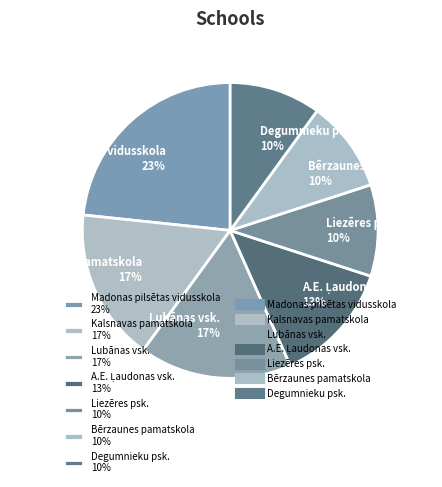

True or false: Lubānas vsk. 17% accounts for 10% of the total.

False